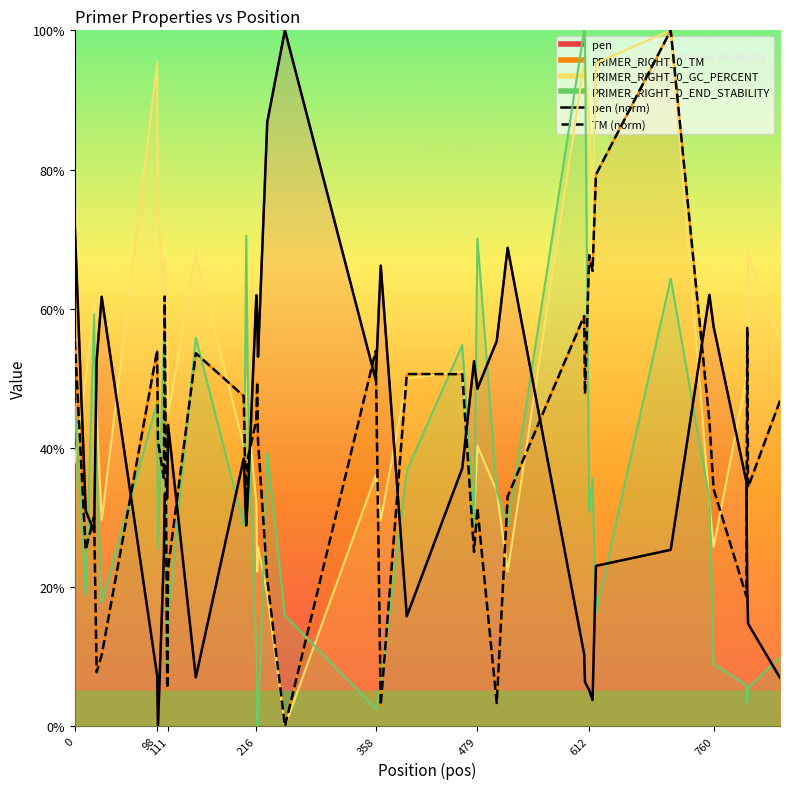

How many values in TM (norm) are above zero?

39